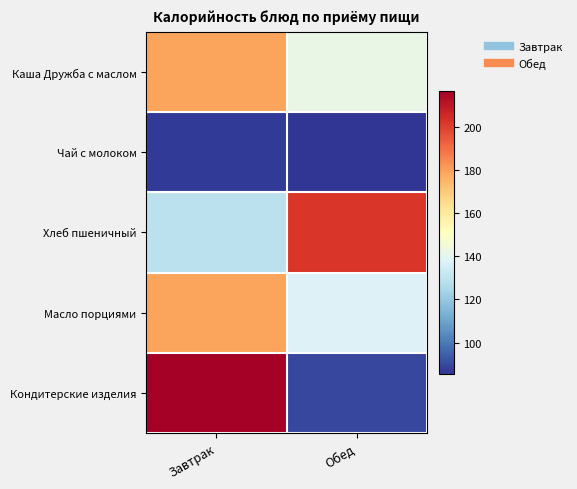

Rank the series at Завтрак from highest to lowest value.

Кондитерские изделия, Каша Дружба с маслом, Масло порциями, Хлеб пшеничный, Чай с молоком